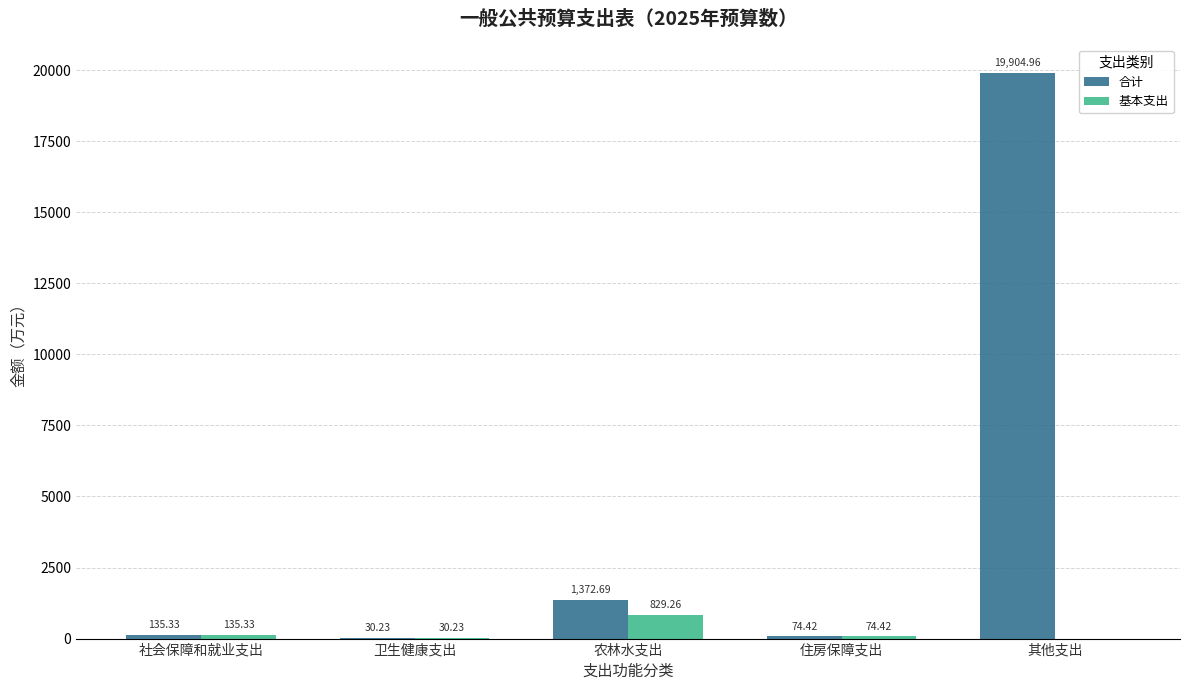

What is the sum of the 合计 values at 住房保障支出 and 其他支出?

19979.4